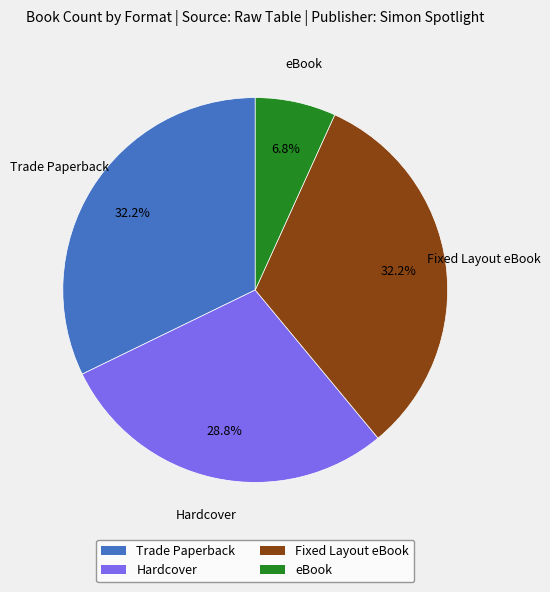

Is Trade Paperback the majority of the pie?

No